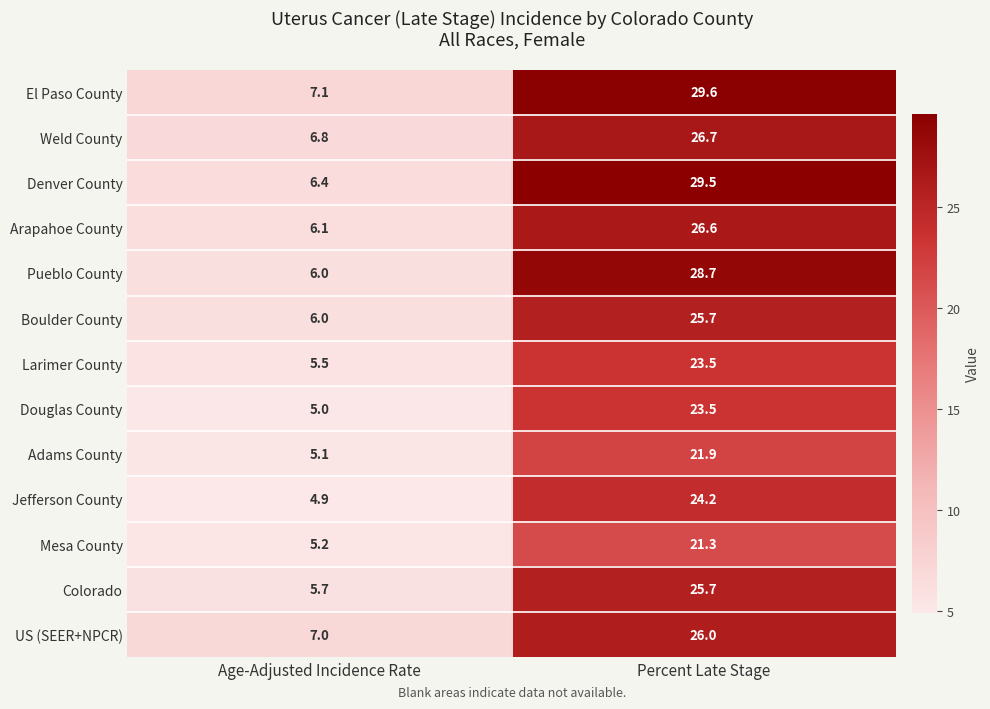

What is the greatest value displayed?

29.6